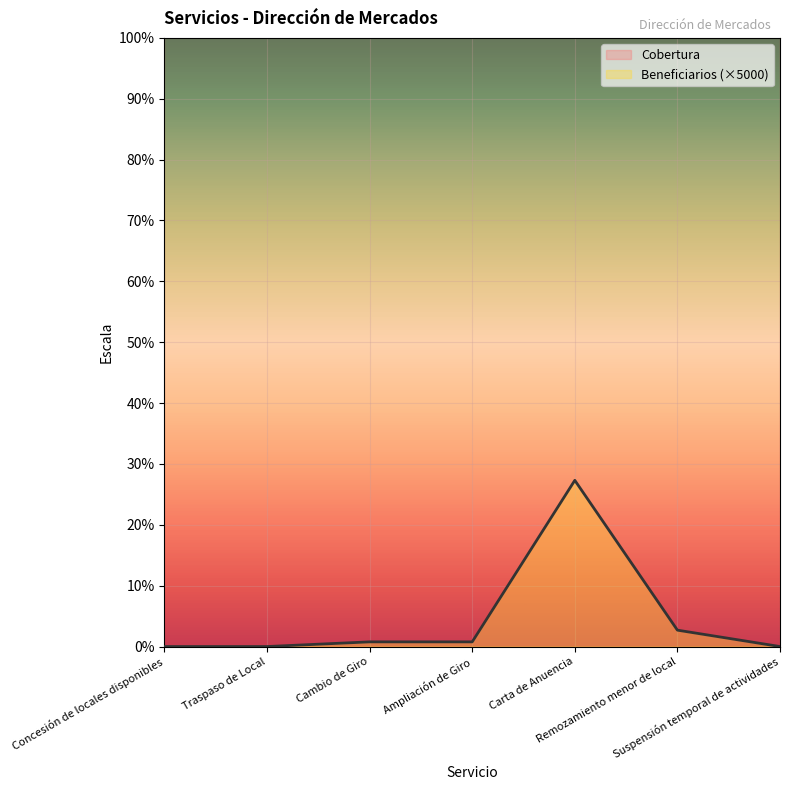

True or false: Beneficiarios (×5000) and Cobertura intersect in this chart.

False